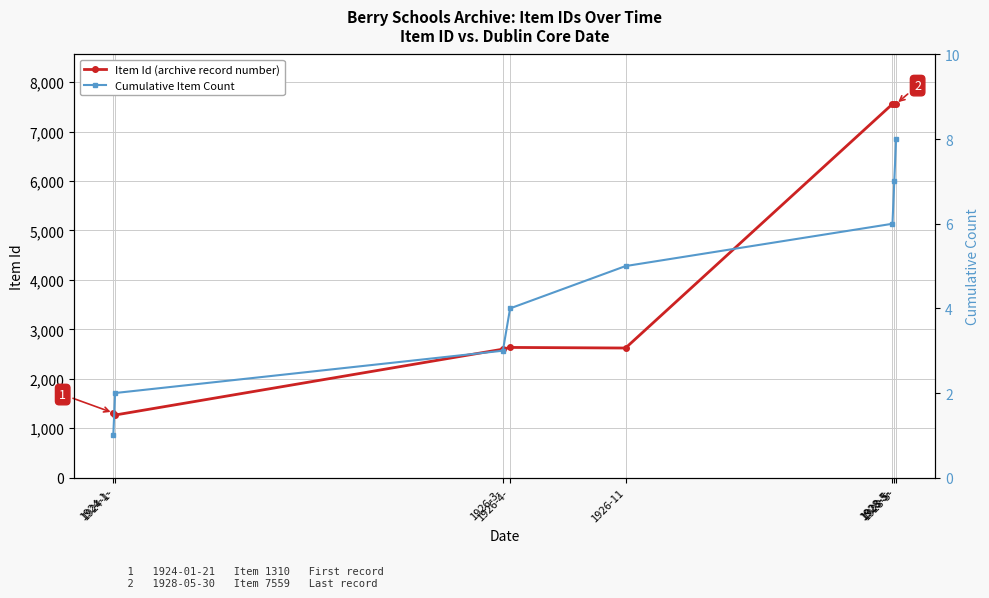

Reading left to right, list all the values displayed in this chart.

Item Id (archive record number): 1310	1267	2599	2634	2622	7557	7558	7559
Cumulative Item Count: 1	2	3	4	5	6	7	8